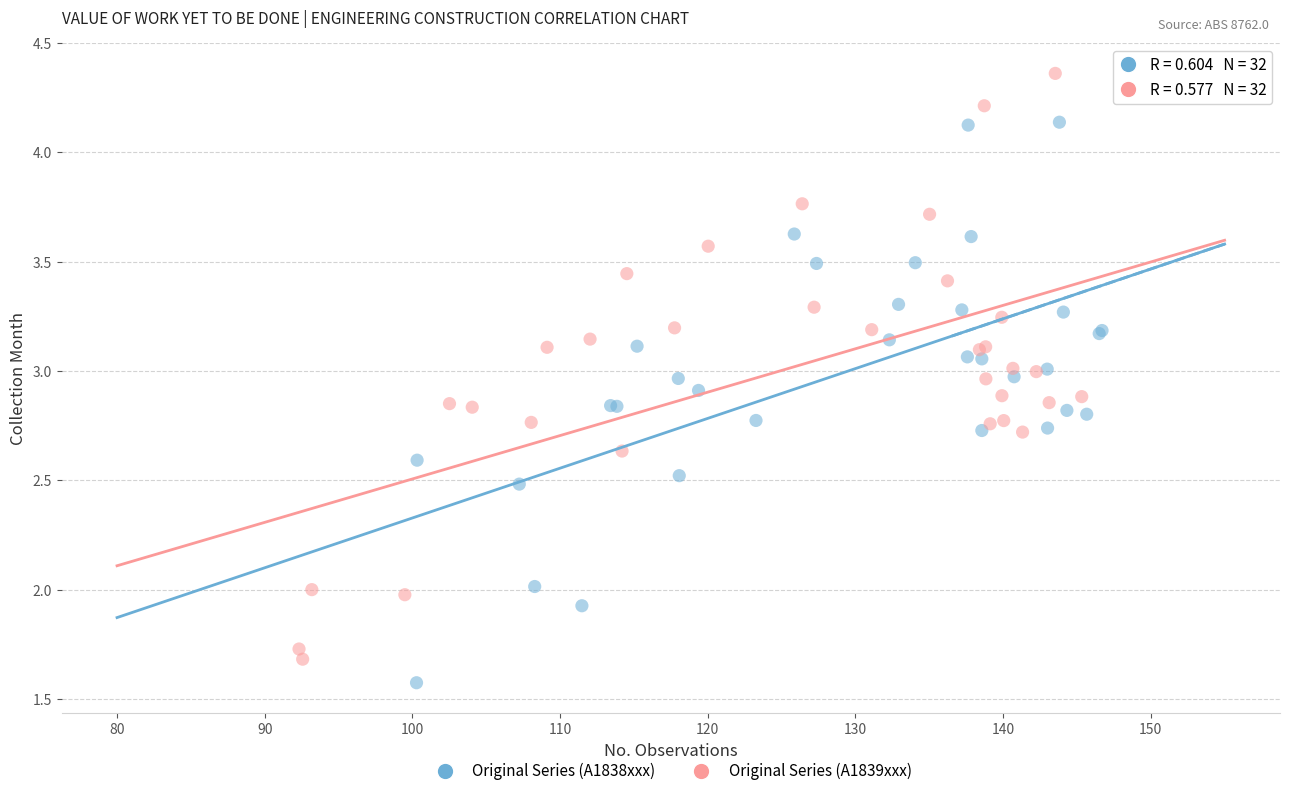

Which series contains the highest Y value?

Original Series (A1839xxx)